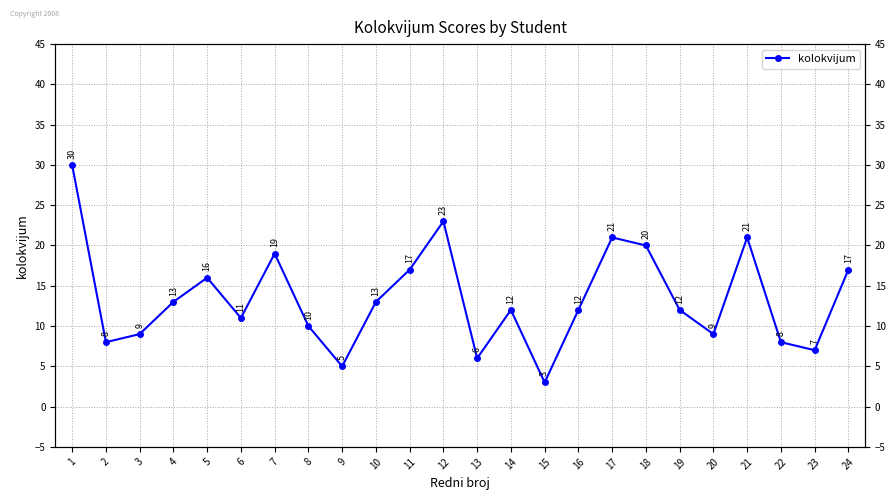

How many categories are shown in the chart?

24